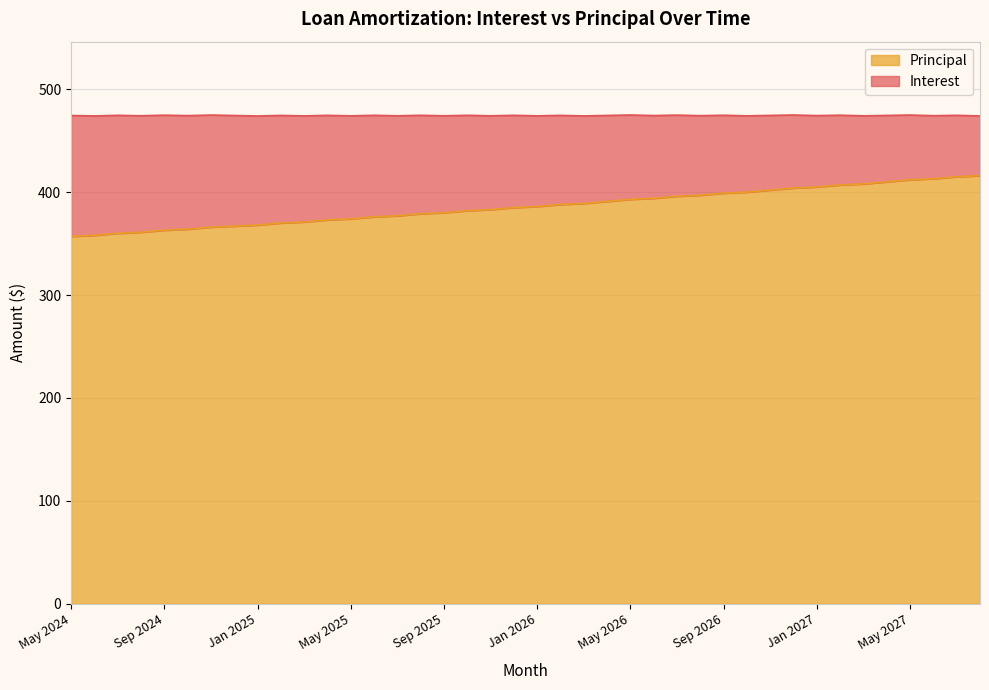

What is the sum of all values?

15439